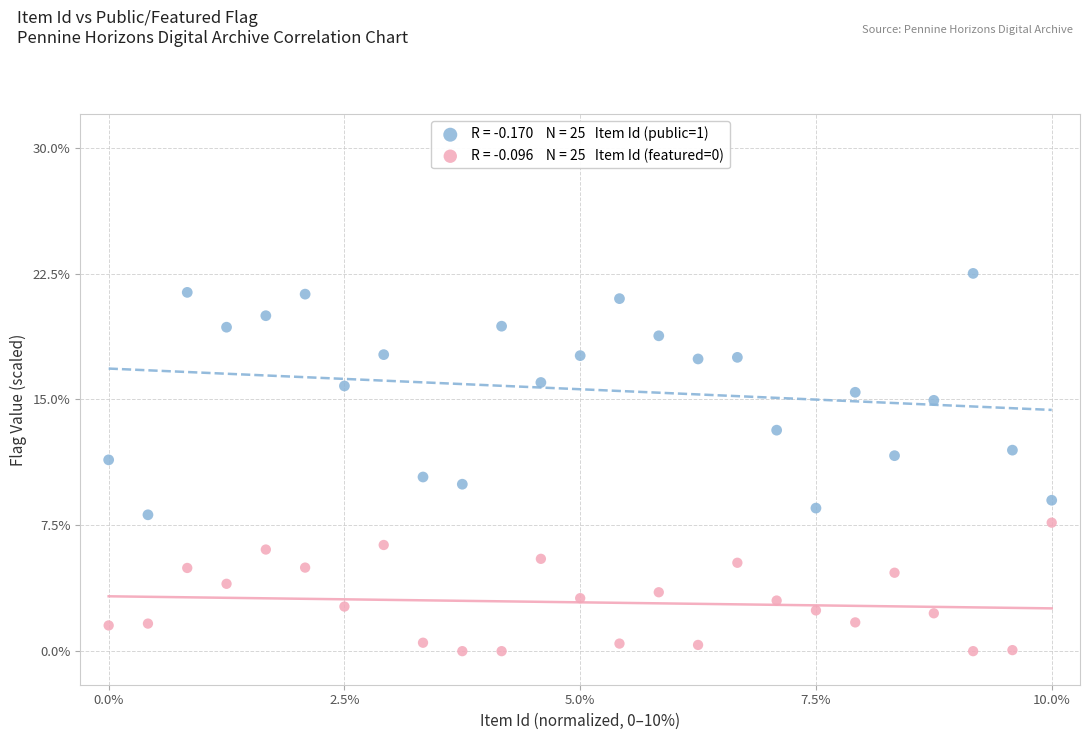

Across all data points, what is the range of Y values (max minus min)?

22.5